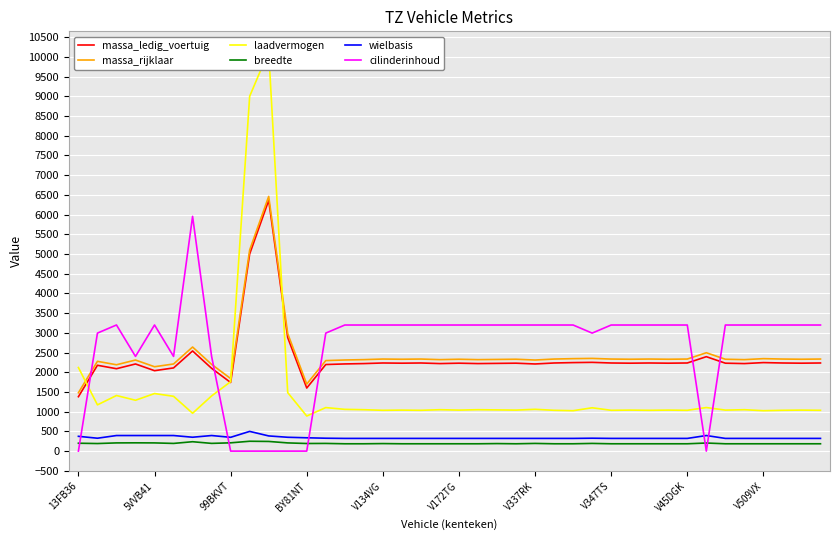

The value of massa_rijklaar at V172TG is 639. True or false?

False